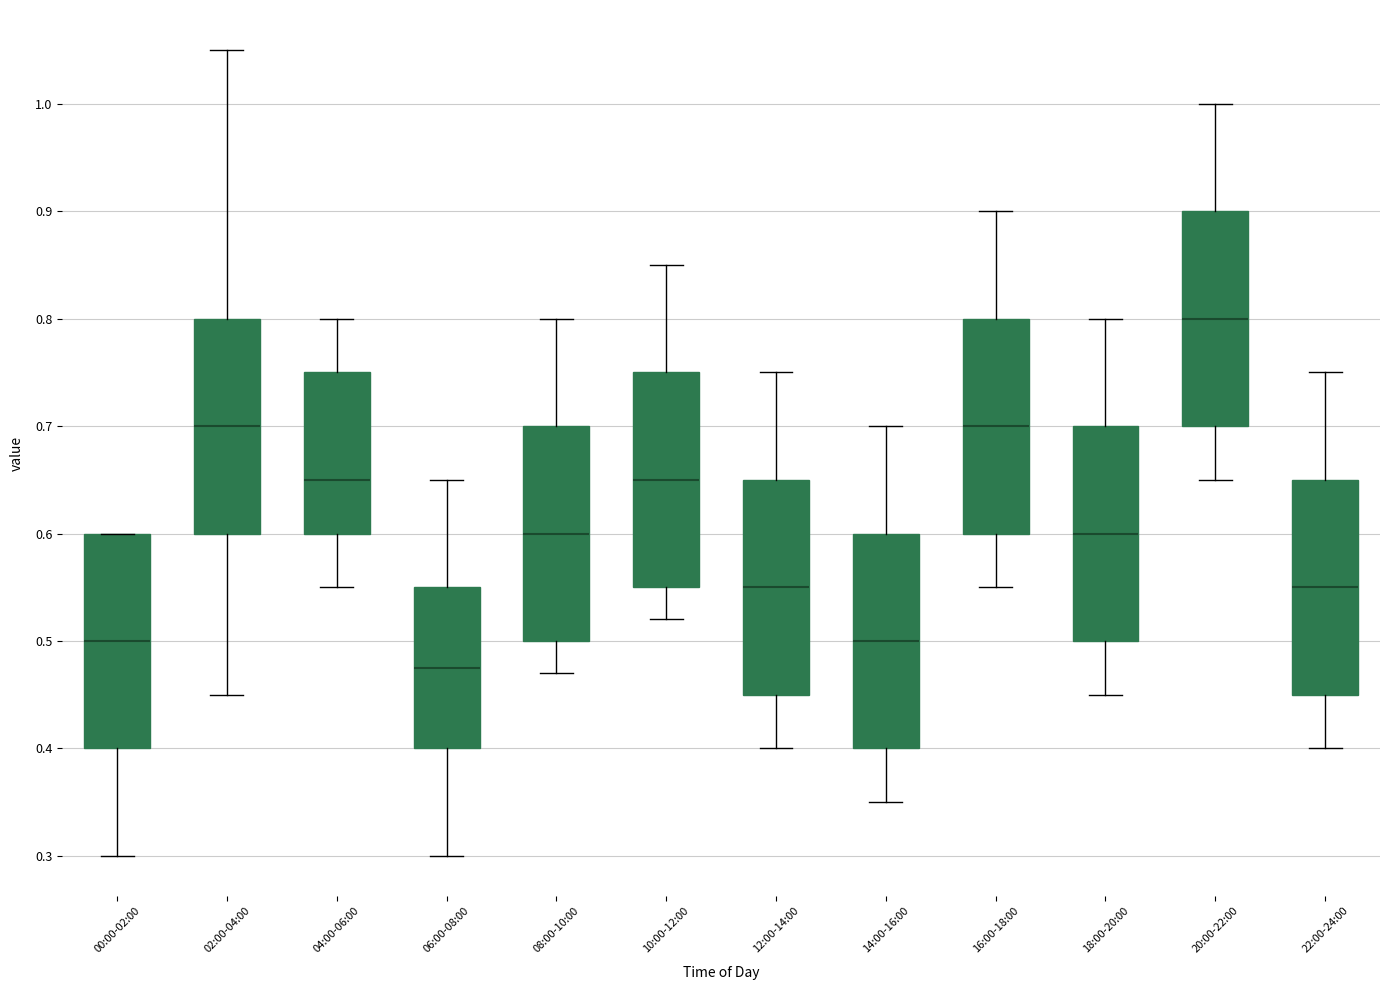

Where is the lower edge of the box for 00:00-02:00 on the y-axis? The values are not printed on the chart, so give them approximately, as read against the axis.

0.40